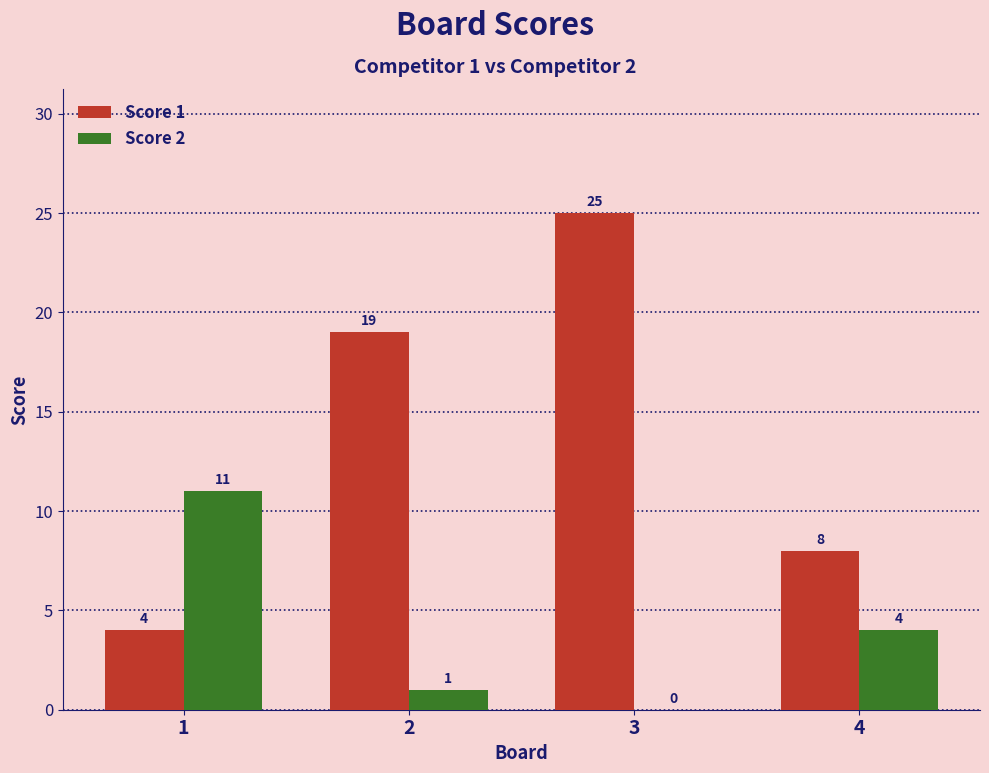

True or false: Score 2 has a value of 4 at 4.

True